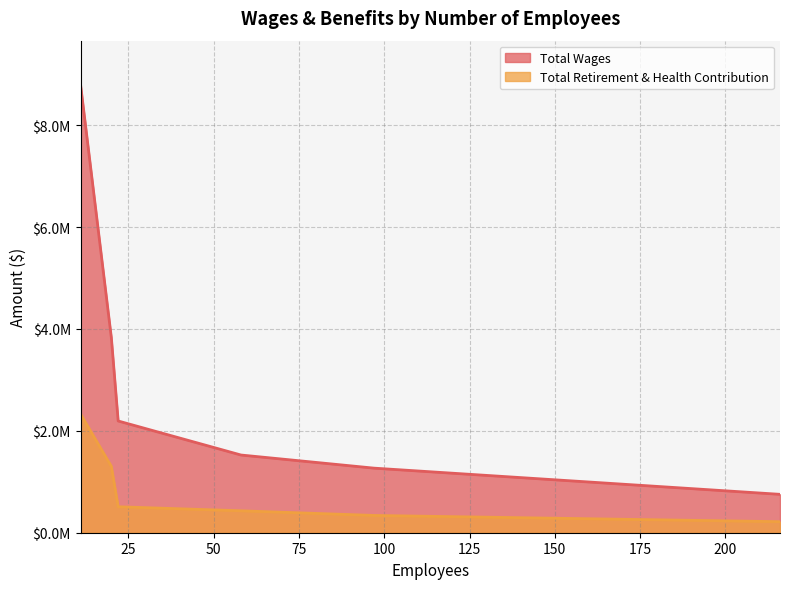

Which series has the largest range (max minus min)?

Total Wages